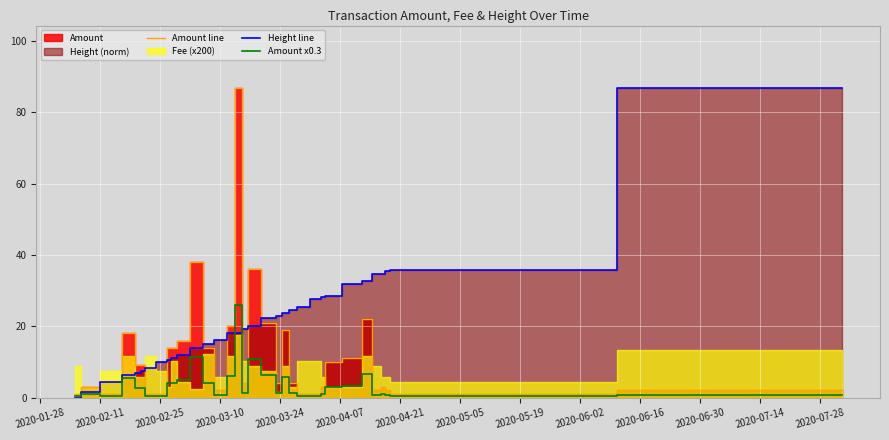

The Amount line series shows 21.8 at 15. True or false?

False